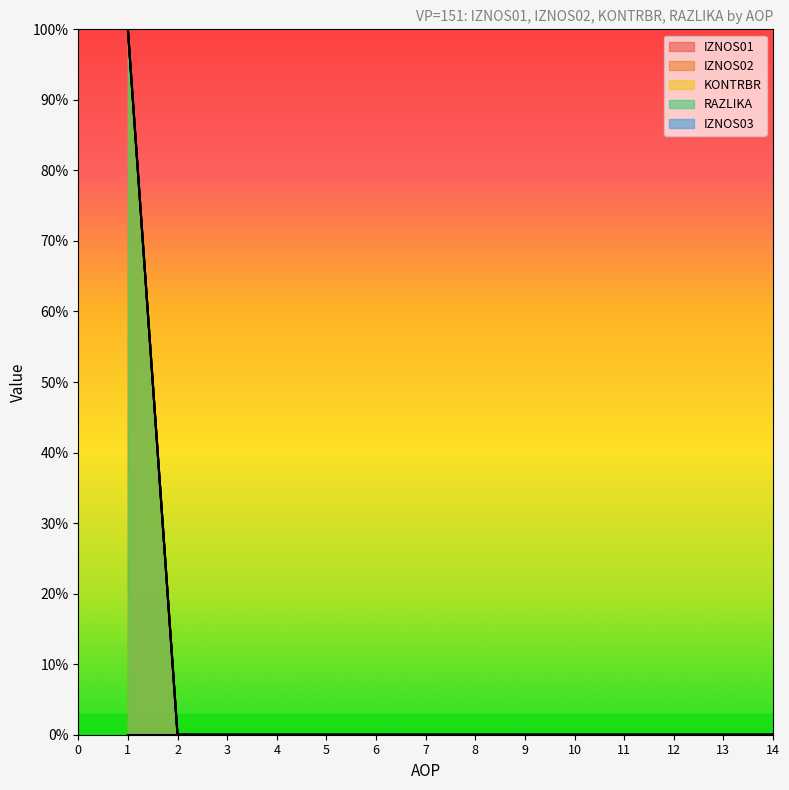

True or false: KONTRBR and RAZLIKA intersect in this chart.

False